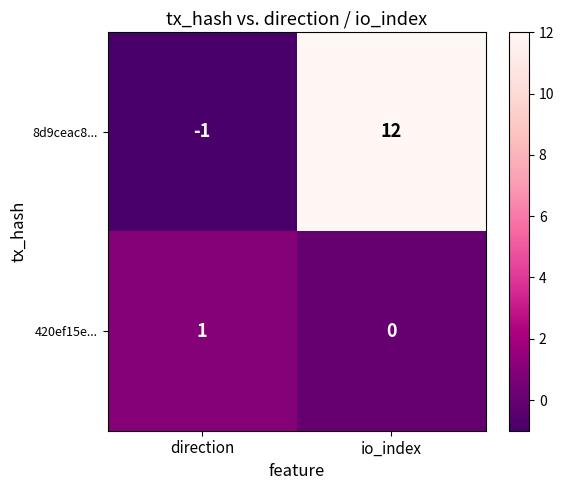

Reading left to right, transcribe all the data shown in this chart.

8d9ceac8...: -1	12
420ef15e...: 1	0